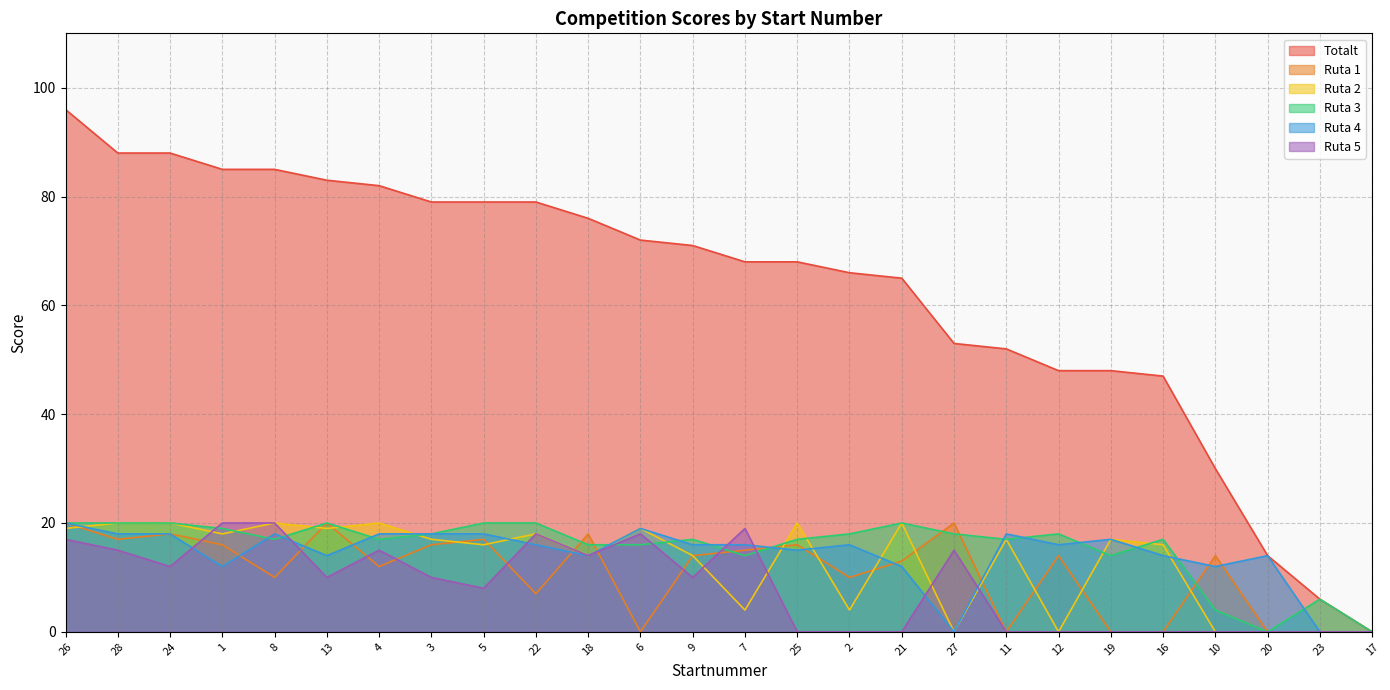

True or false: Ruta 2 has more than 2 interior local peaks.

True